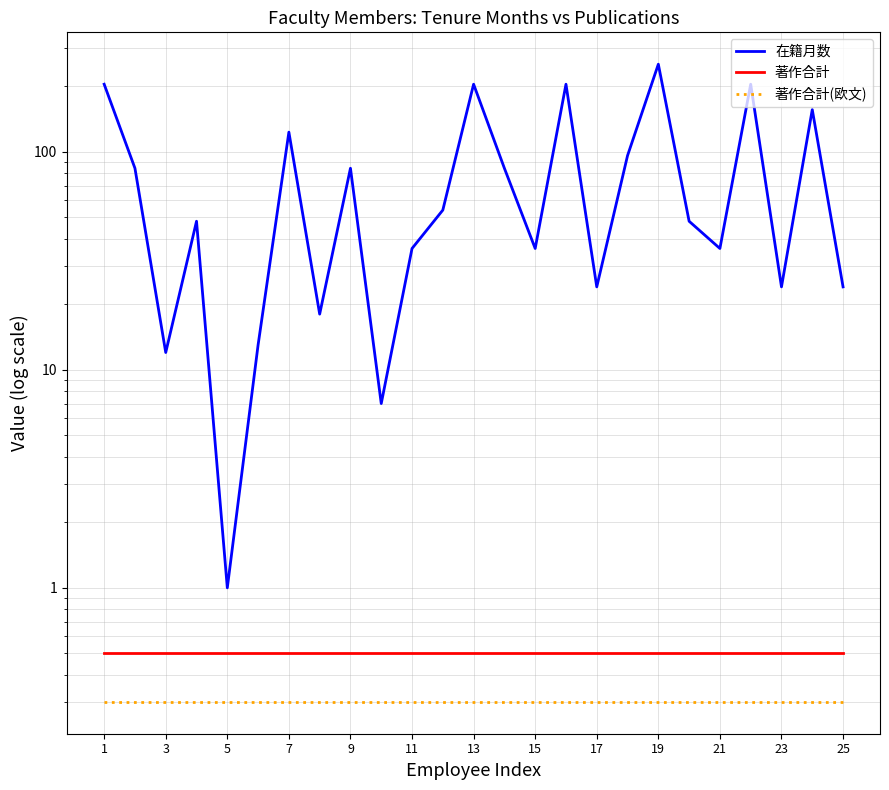

How many lines are shown in the chart?

3